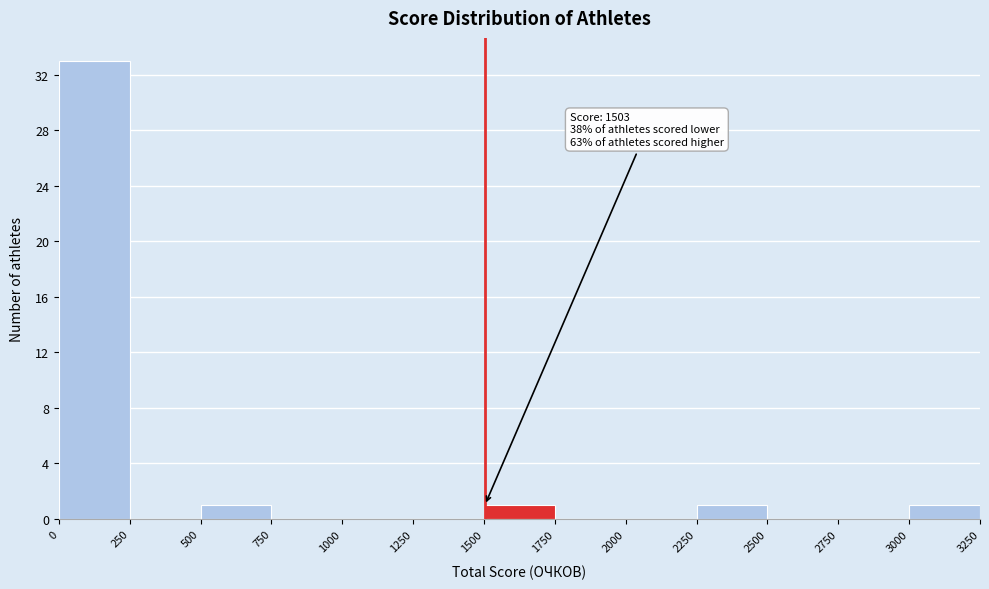

Which range on the x-axis has the tallest bar?

0 to 250